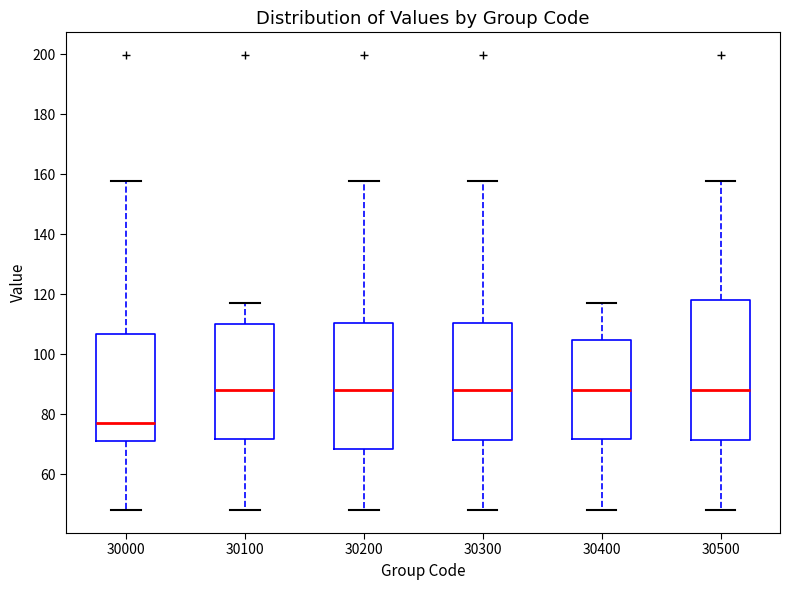

Where does the upper whisker of the box at x = 30200 end on the y-axis? The values are not printed on the chart, so give them approximately, as read against the axis.

158